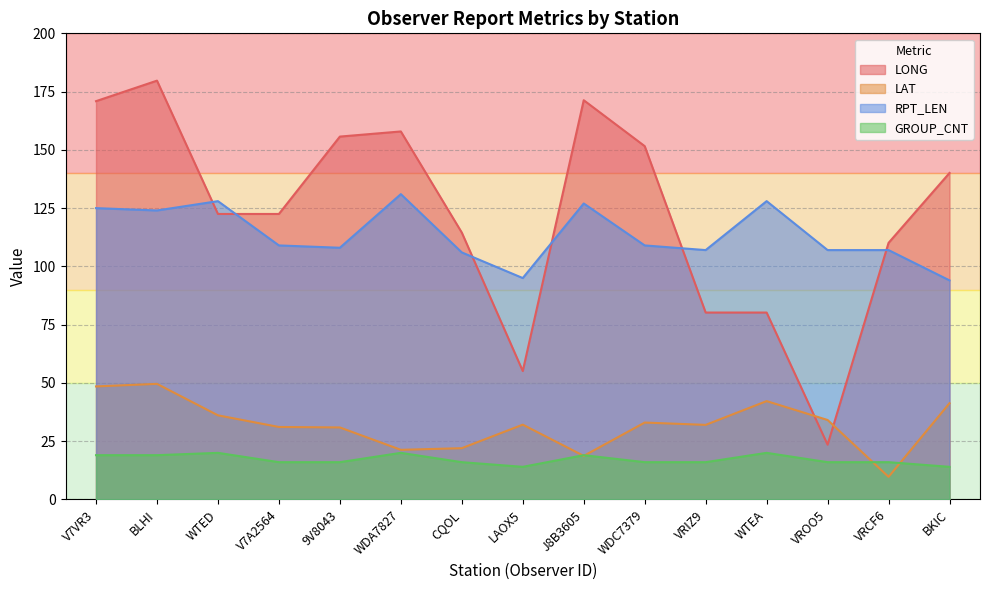

Where is the first local maximum for RPT_LEN?

WTED